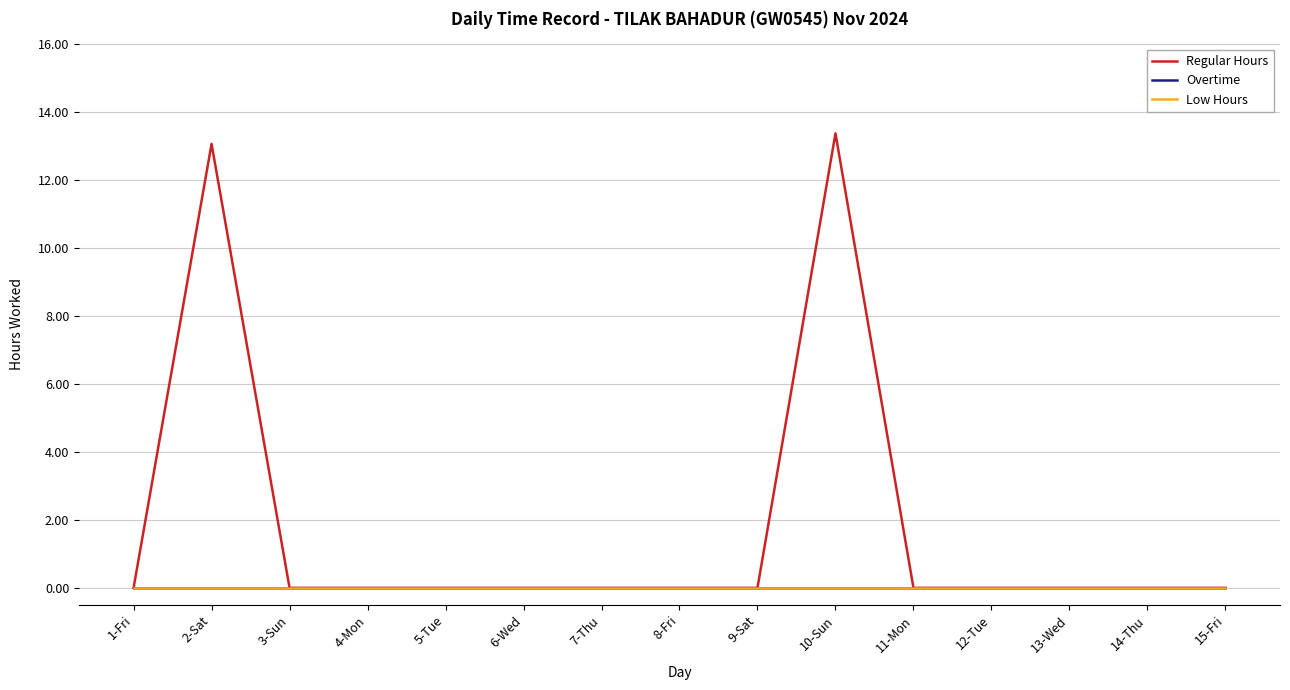

Reading left to right, extract all data points from this chart.

Regular Hours: 1-Fri=0.0	2-Sat=13.1	3-Sun=0.0	4-Mon=0.0	5-Tue=0.0	6-Wed=0.0	7-Thu=0.0	8-Fri=0.0	9-Sat=0.0	10-Sun=13.4	11-Mon=0.0	12-Tue=0.0	13-Wed=0.0	14-Thu=0.0	15-Fri=0.0
Overtime: 1-Fri=0.0	2-Sat=0.0	3-Sun=0.0	4-Mon=0.0	5-Tue=0.0	6-Wed=0.0	7-Thu=0.0	8-Fri=0.0	9-Sat=0.0	10-Sun=0.0	11-Mon=0.0	12-Tue=0.0	13-Wed=0.0	14-Thu=0.0	15-Fri=0.0
Low Hours: 1-Fri=0.0	2-Sat=0.0	3-Sun=0.0	4-Mon=0.0	5-Tue=0.0	6-Wed=0.0	7-Thu=0.0	8-Fri=0.0	9-Sat=0.0	10-Sun=0.0	11-Mon=0.0	12-Tue=0.0	13-Wed=0.0	14-Thu=0.0	15-Fri=0.0